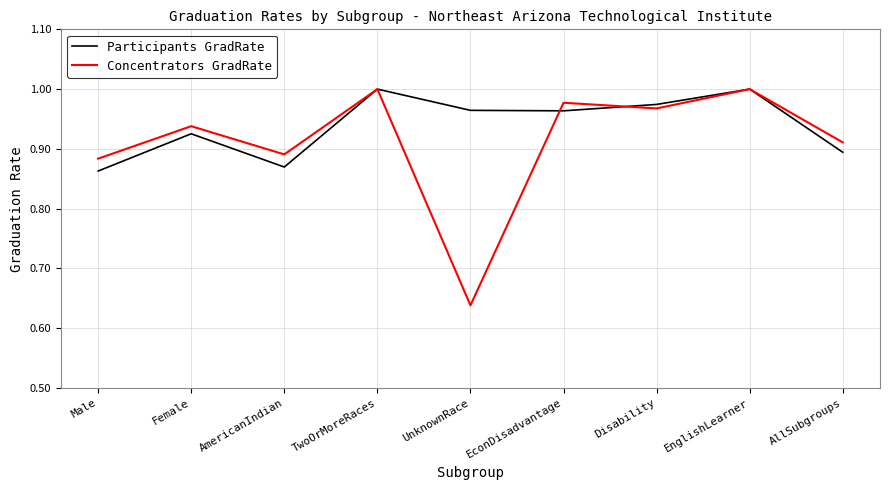

True or false: Concentrators GradRate has a value of 0.9 at AllSubgroups.

True